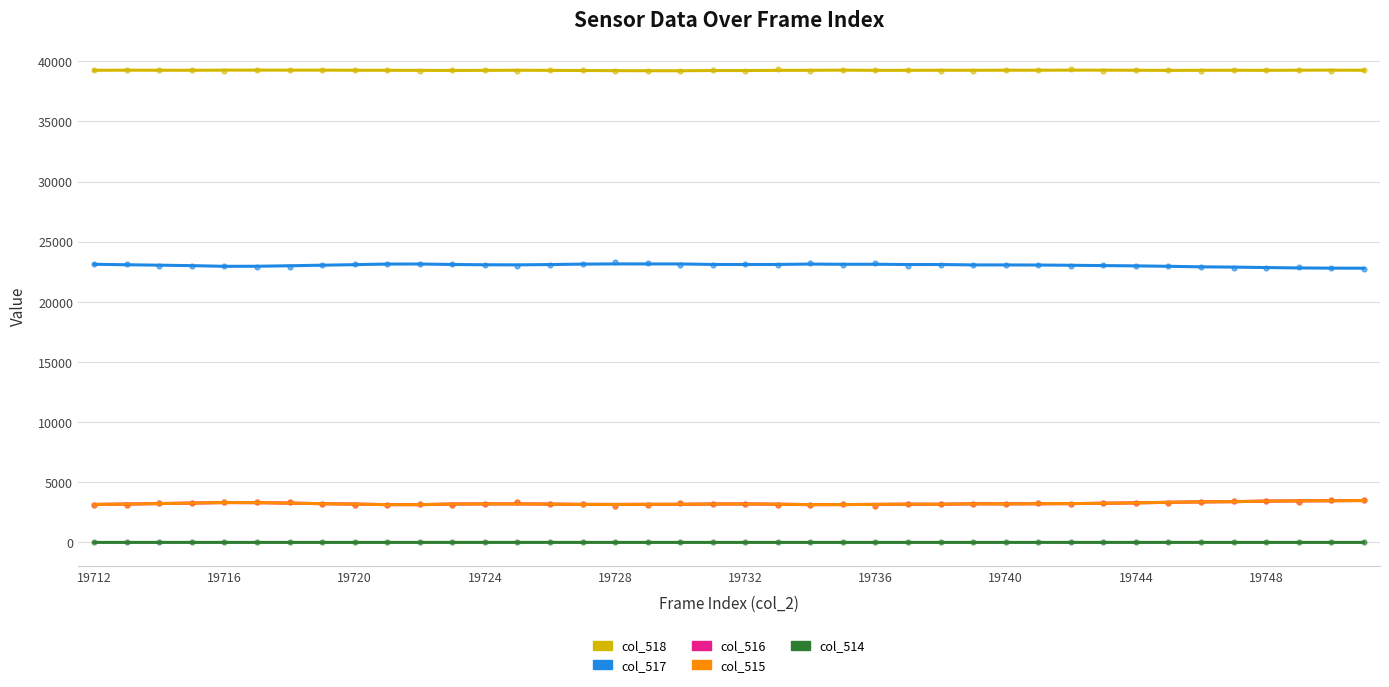

Is the value of col_517 at 39 greater than the value of col_518 at 19728?

No